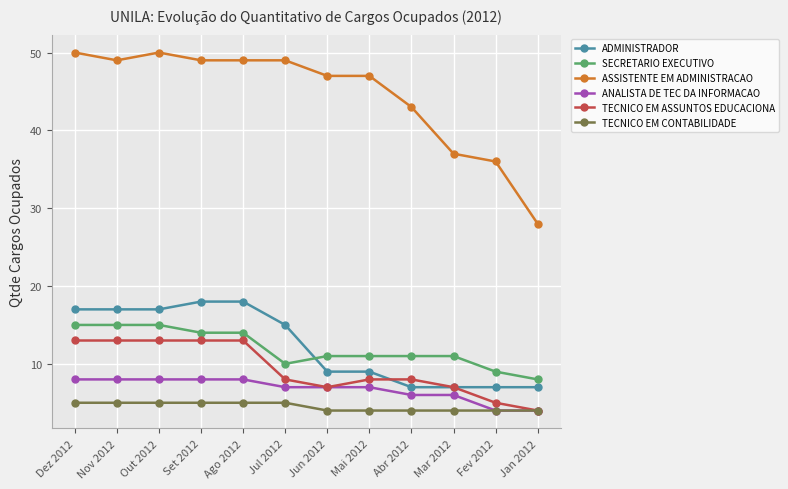

True or false: ASSISTENTE EM ADMINISTRACAO and SECRETARIO EXECUTIVO cross at least once.

False